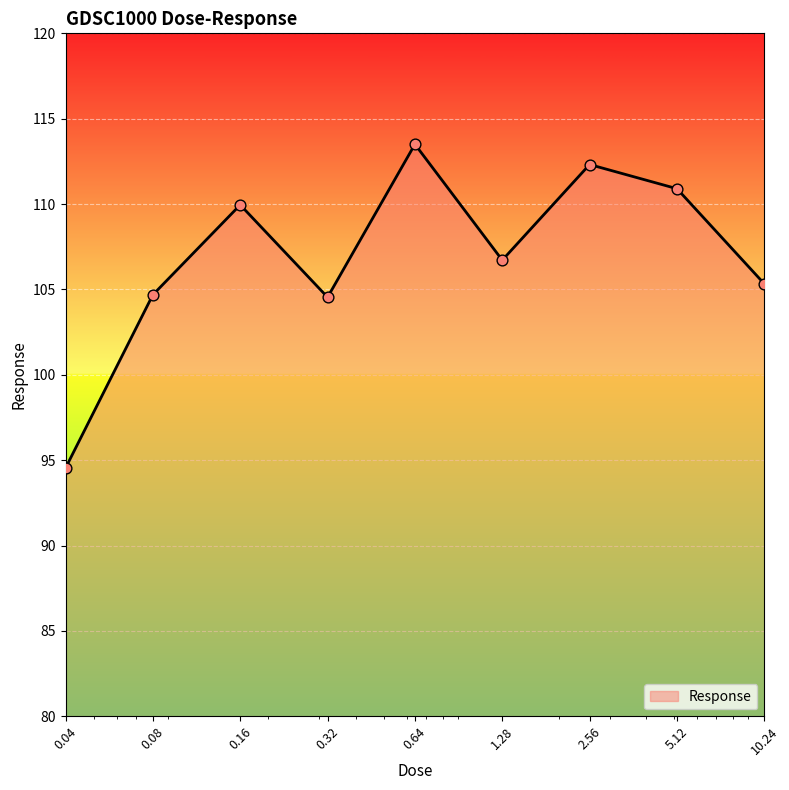

What is the maximum value shown in the chart?

113.5